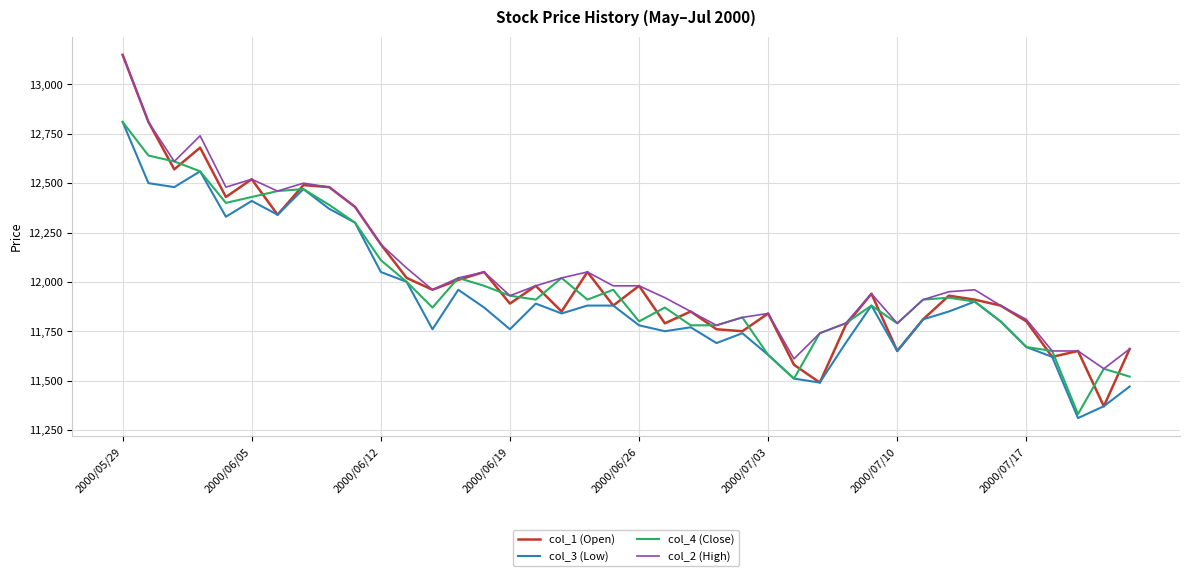

What is the minimum value shown in the chart?

11310